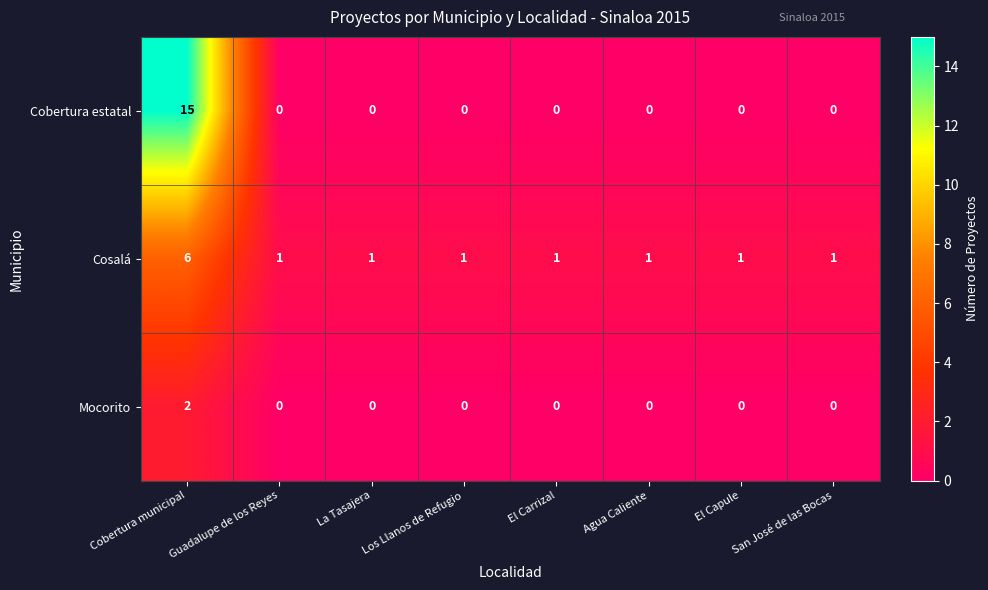

Which series has the largest total across all categories?

Cobertura estatal